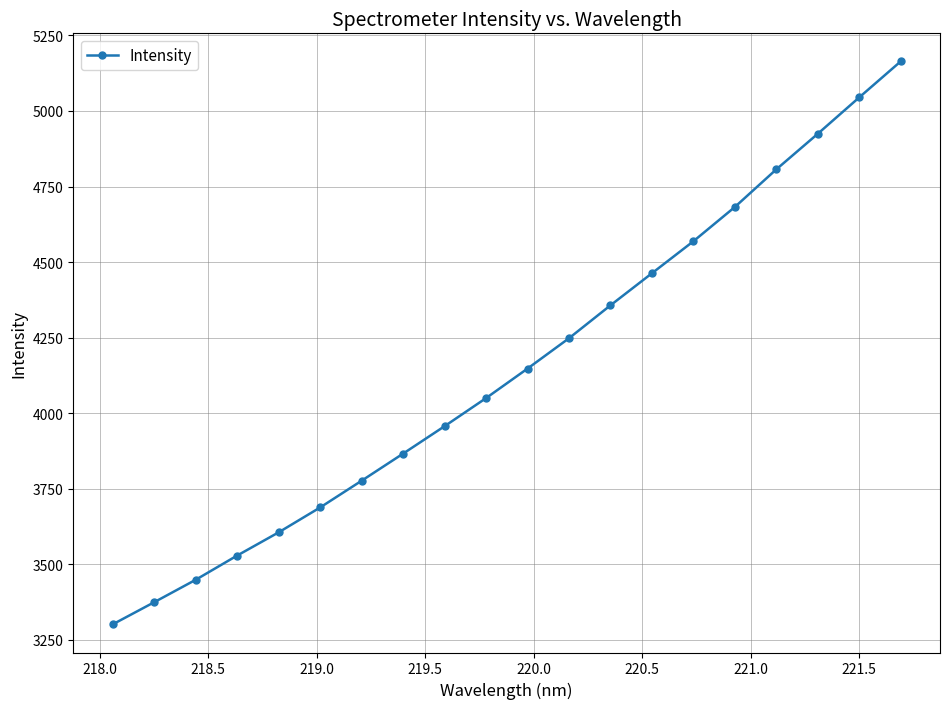

What is the greatest value displayed?

5163.7